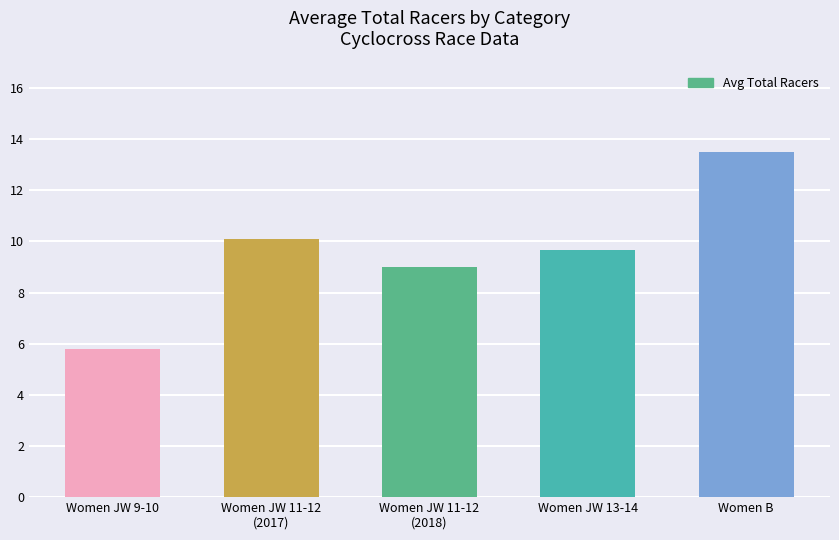

How many distinct data groups are displayed?

1